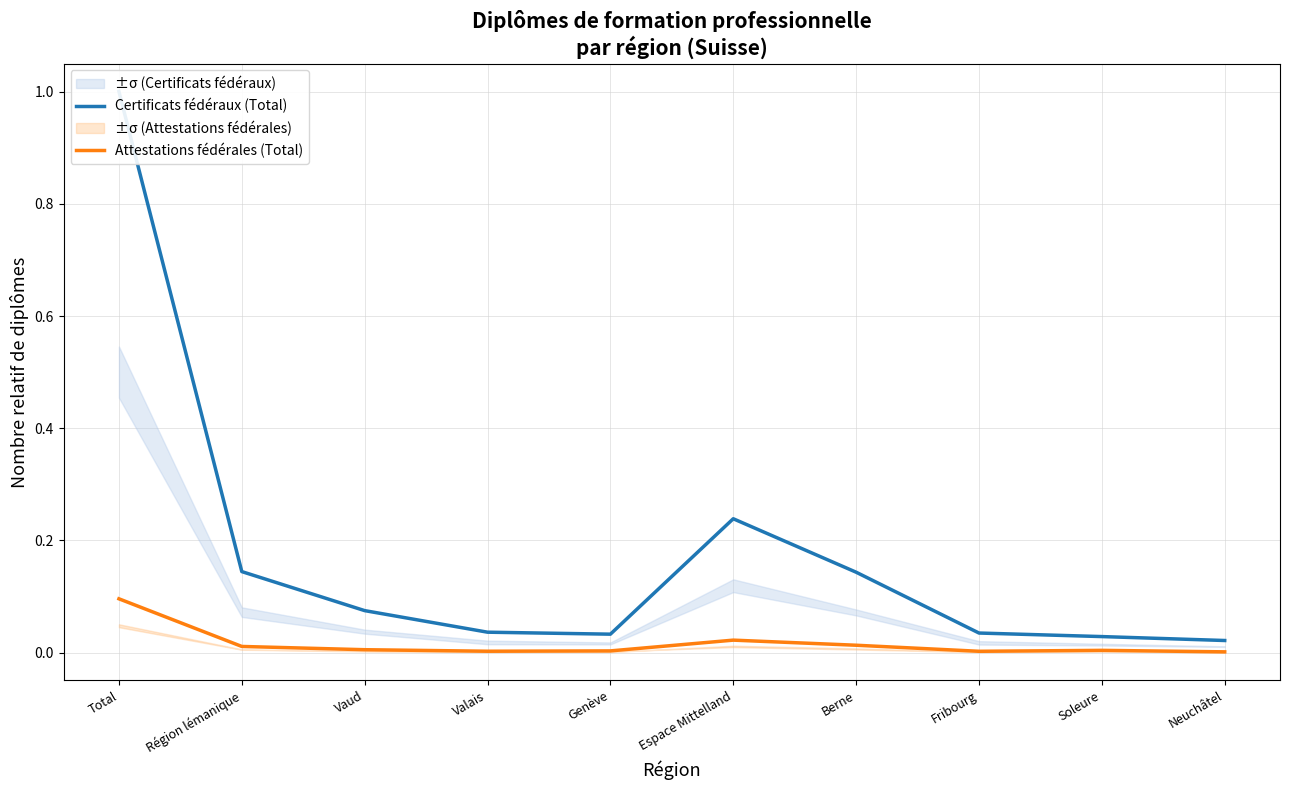

What is the difference between the Certificats fédéraux (Total) values at Total and Vaud?

0.9